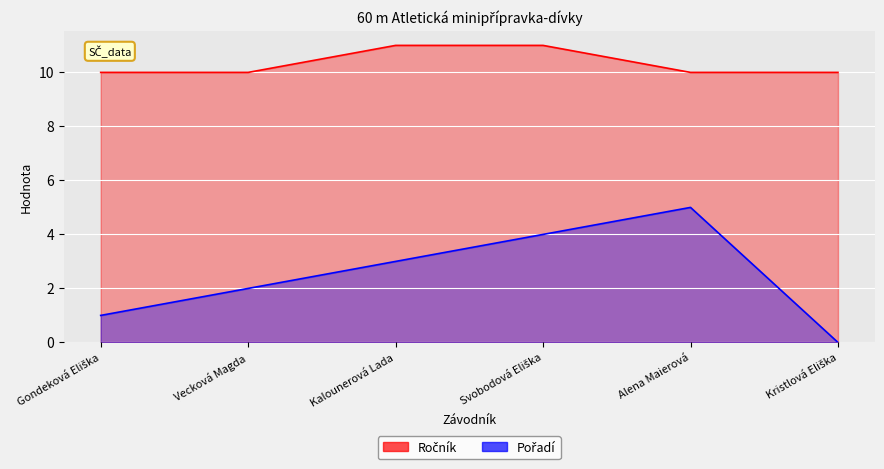

Reading left to right, list all the values displayed in this chart.

Ročník: Gondeková Eliška=10	Vecková Magda=10	Kalounerová Lada=11	Svobodová Eliška=11	Alena Maierová=10	Kristlová Eliška=10
Pořadí: Gondeková Eliška=1	Vecková Magda=2	Kalounerová Lada=3	Svobodová Eliška=4	Alena Maierová=5	Kristlová Eliška=0